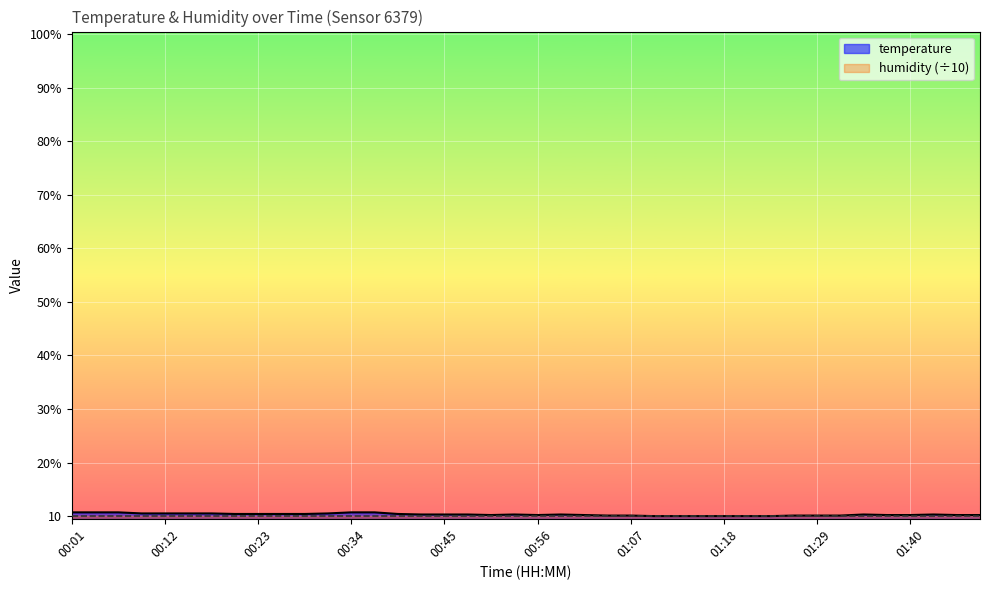

Reading right to left, transcribe all the data shown in this chart.

10.2	10.2	10.3	10.2	10.2	10.3	10.1	10.1	10.1	10.0	10.0	10.0	10.0	10.0	10.0	10.1	10.1	10.2	10.3	10.2	10.3	10.2	10.3	10.3	10.3	10.4	10.7	10.7	10.5	10.4	10.4	10.4	10.4	10.5	10.5	10.5	10.5	10.7	10.7	10.7